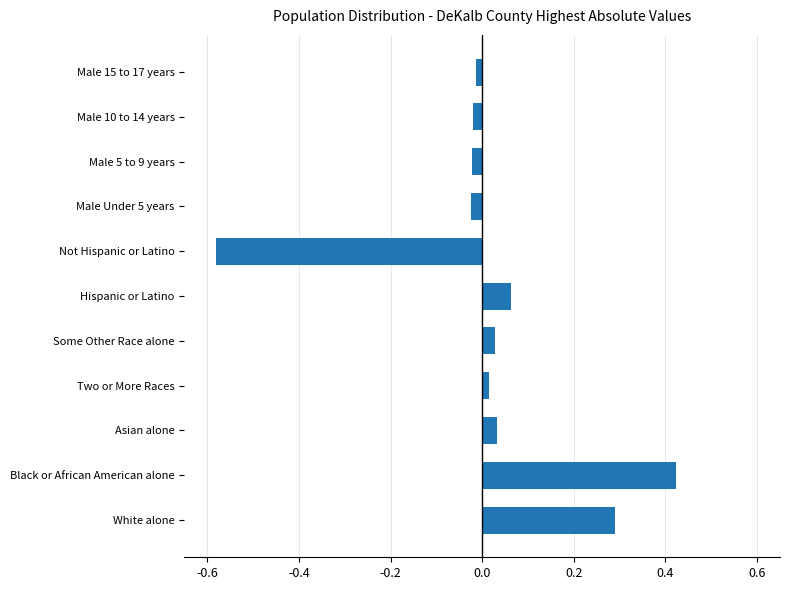

Which label corresponds to the largest value in the chart?

Black or African American alone